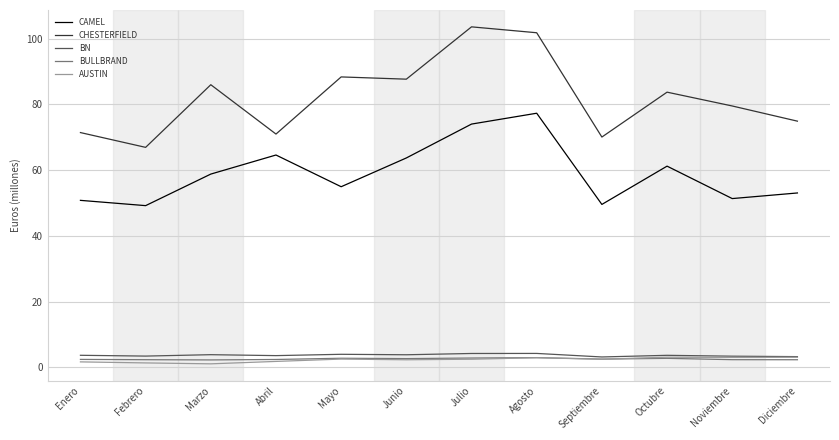

True or false: AUSTIN and CHESTERFIELD cross at least once.

False